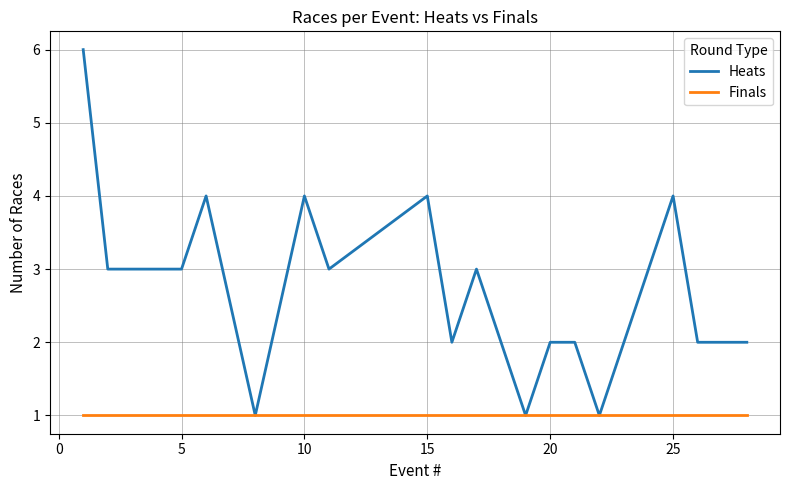

Which series has the largest total across all categories?

Heats